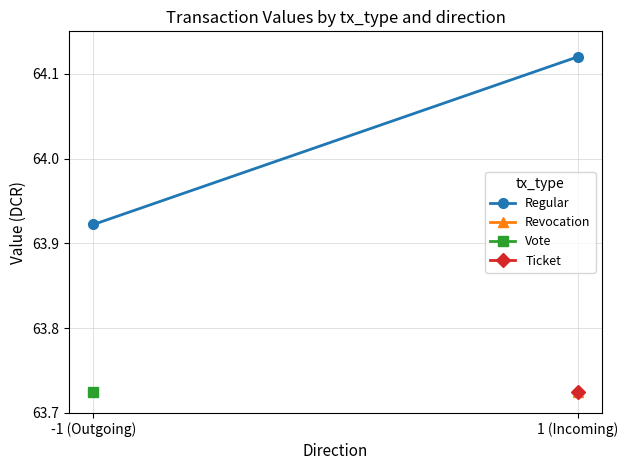

Rank the categories by value from highest to lowest.

1 (Incoming), -1 (Outgoing)